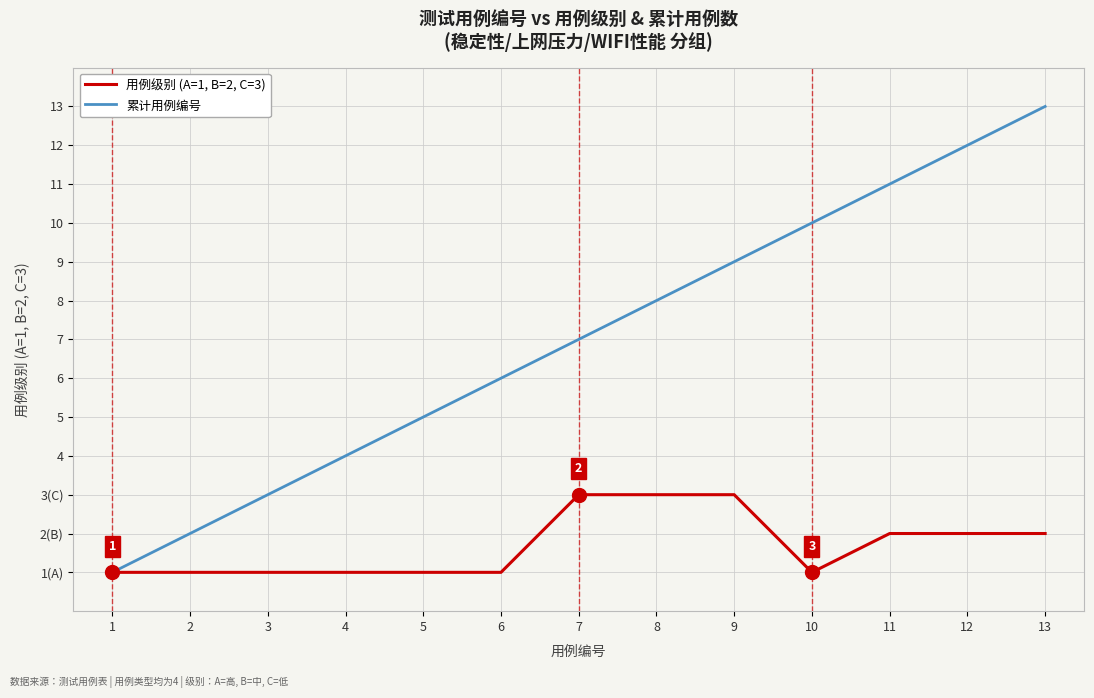

Reading right to left, extract all data points from this chart.

用例级别 (A=1, B=2, C=3): 13=2	12=2	11=2	10=1	9=3	8=3	7=3	6=1	5=1	4=1	3=1	2=1	1=1
累计用例编号: 13=13	12=12	11=11	10=10	9=9	8=8	7=7	6=6	5=5	4=4	3=3	2=2	1=1